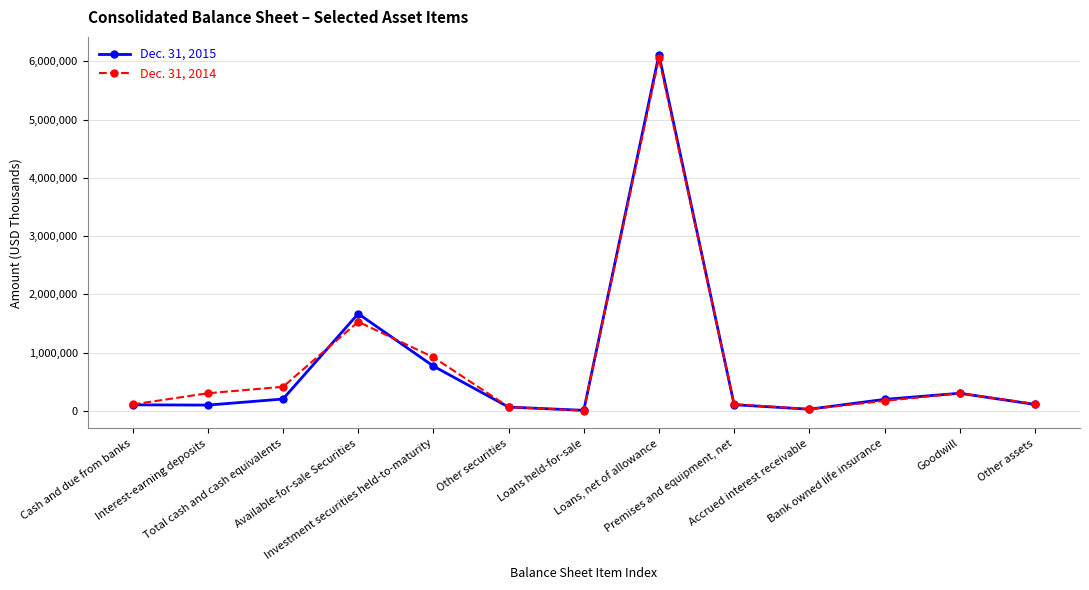

Which category has the highest value across all series?

Loans, net of allowance